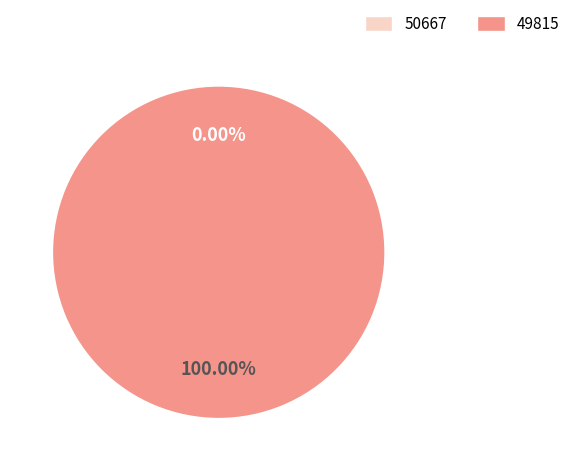

Rank the categories by value from lowest to highest.

50667, 49815